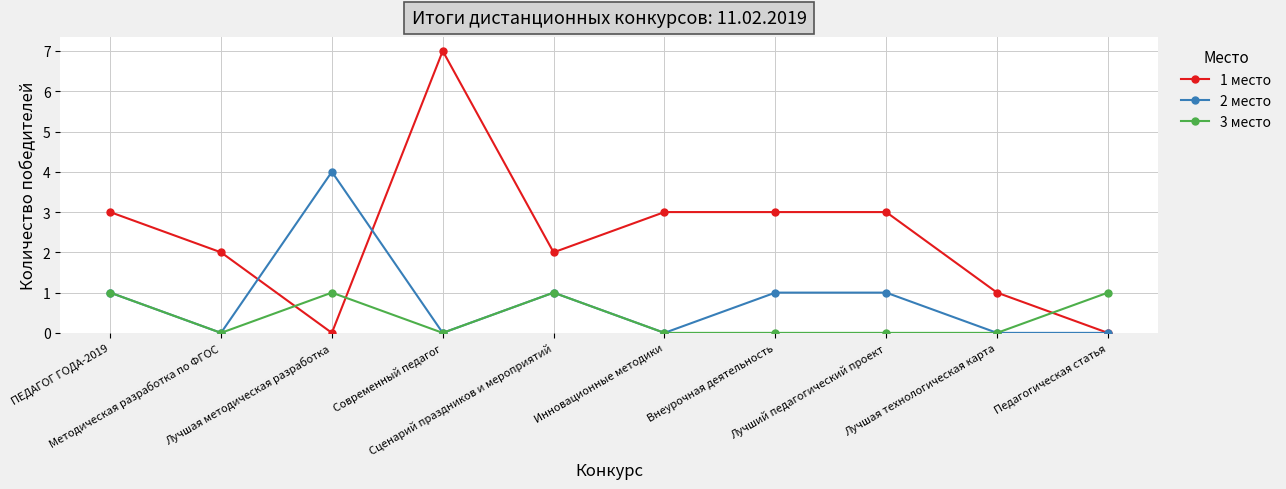

Count the number of categories in the chart.

10